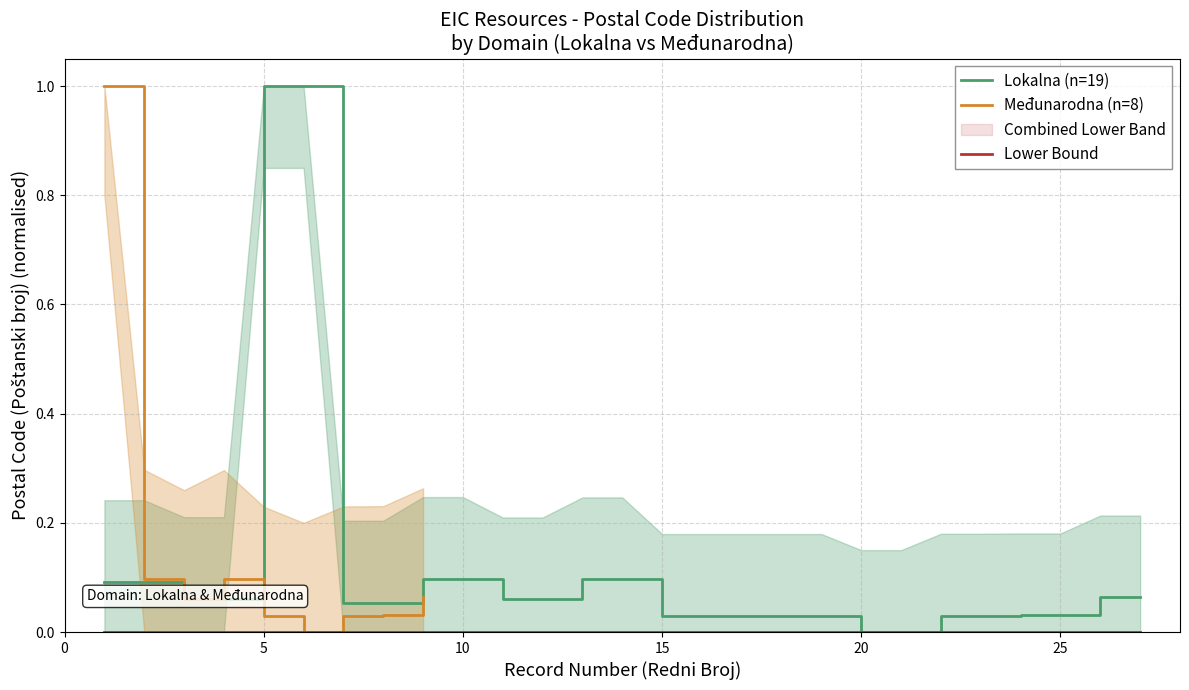

What is the approximate value at 8?

0.1